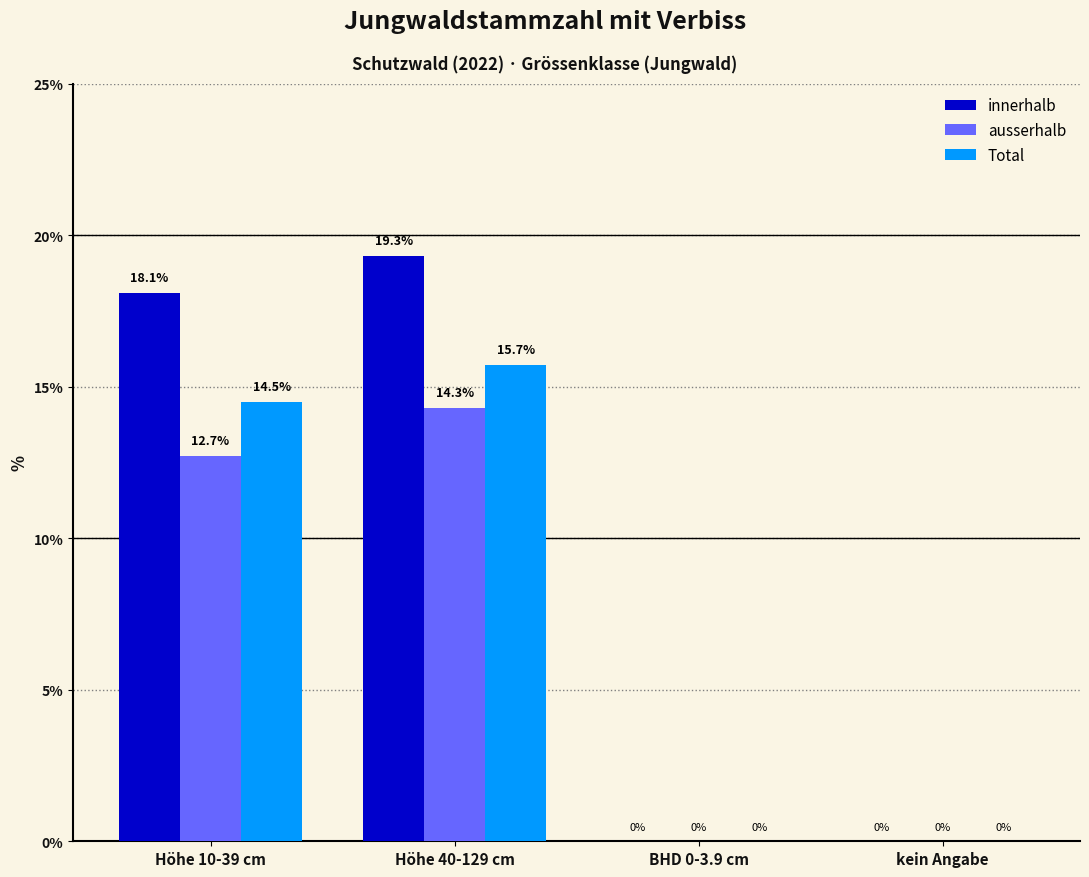

Is the value of innerhalb at Höhe 40-129 cm greater than the value of ausserhalb at Höhe 10-39 cm?

Yes